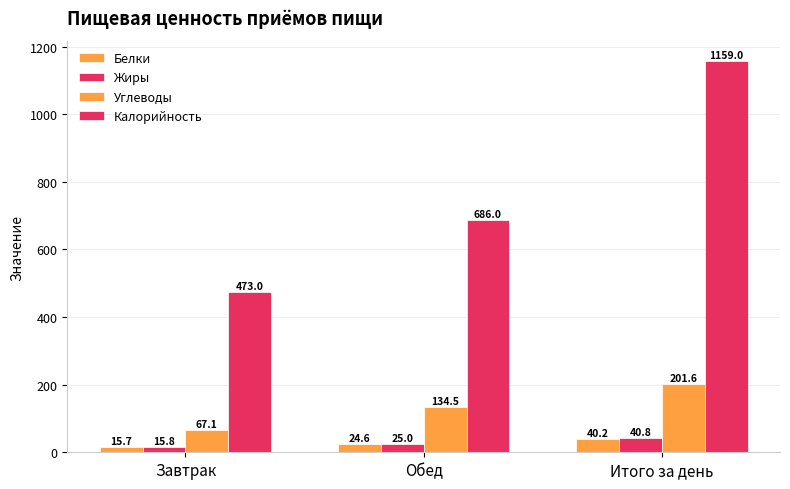

Between Завтрак and Обед, which is larger?

Обед